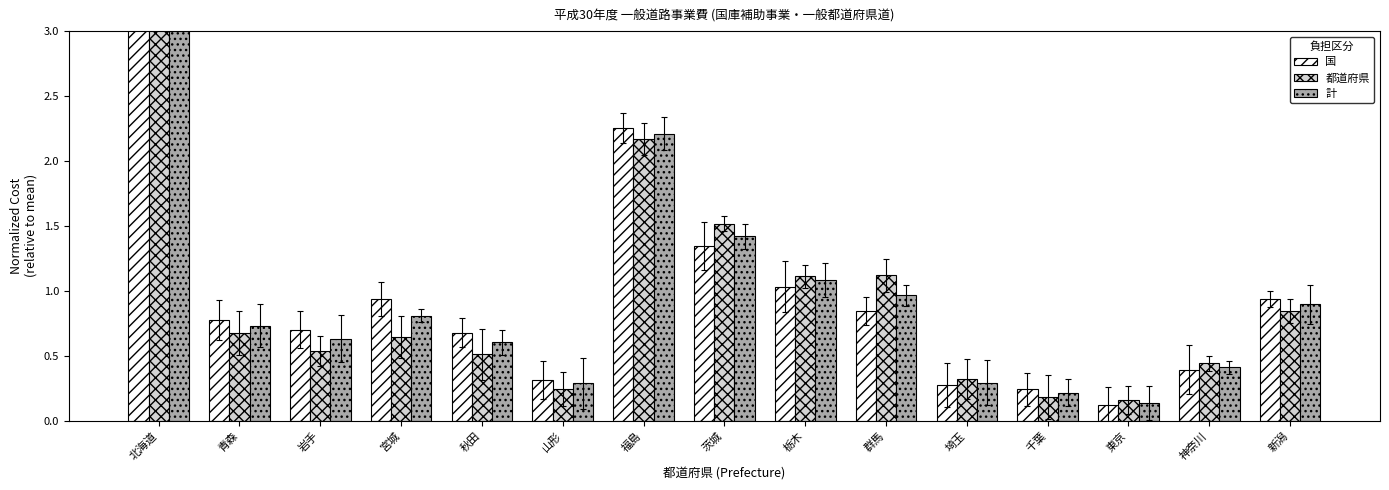

What is the difference between the second highest and second lowest values in the 国 series?

2.0